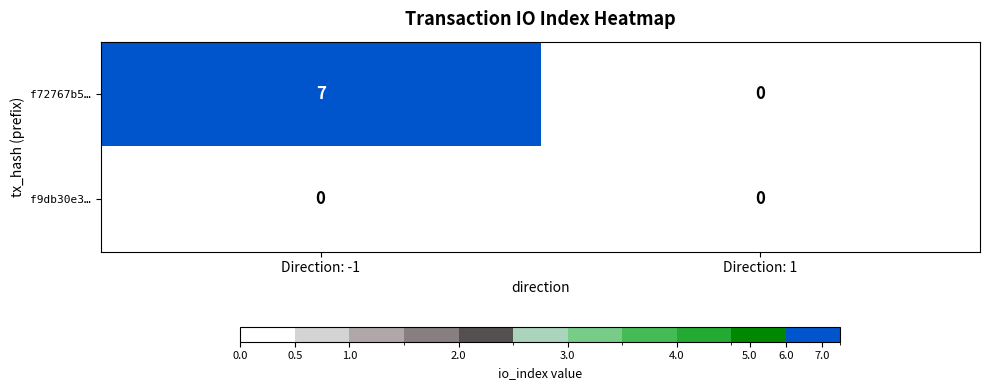

Reading left to right, what are all the values shown in this chart?

f72767b5…: Direction: -1=7	Direction: 1=0
f9db30e3…: Direction: -1=0	Direction: 1=0